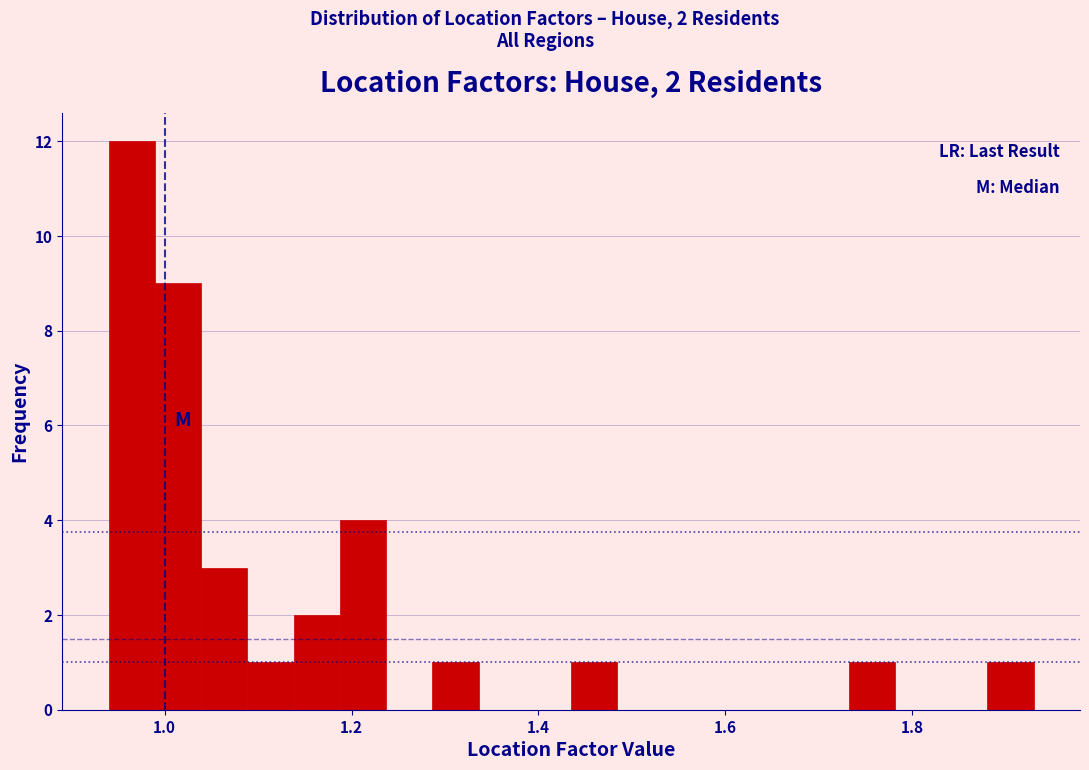

Around what value on the x-axis is the tallest bar? Give the approximate position of its centre, as read against the axis.

0.96